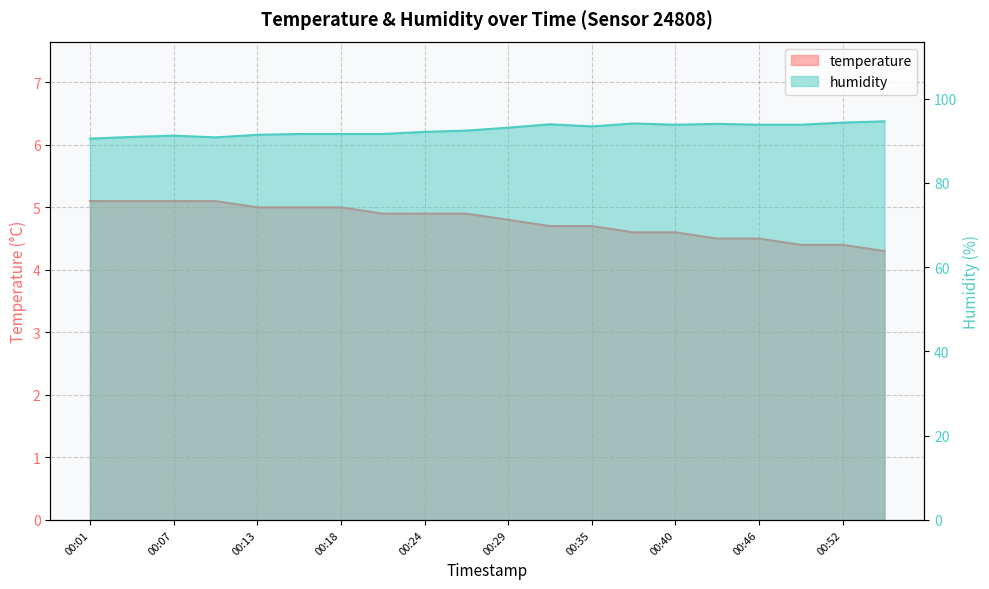

How many lines are shown in the chart?

2